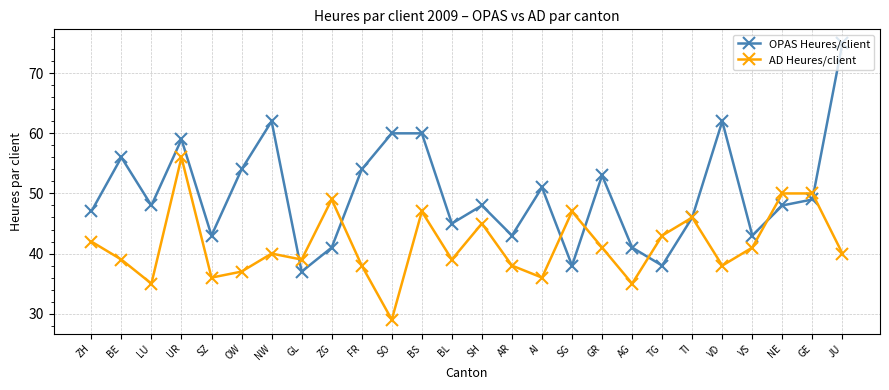

Reading right to left, what are all the values shown in this chart?

OPAS Heures/client: JU=75	GE=49	NE=48	VS=43	VD=62	TI=46	TG=38	AG=41	GR=53	SG=38	AI=51	AR=43	SH=48	BL=45	BS=60	SO=60	FR=54	ZG=41	GL=37	NW=62	OW=54	SZ=43	UR=59	LU=48	BE=56	ZH=47
AD Heures/client: JU=40	GE=50	NE=50	VS=41	VD=38	TI=46	TG=43	AG=35	GR=41	SG=47	AI=36	AR=38	SH=45	BL=39	BS=47	SO=29	FR=38	ZG=49	GL=39	NW=40	OW=37	SZ=36	UR=56	LU=35	BE=39	ZH=42